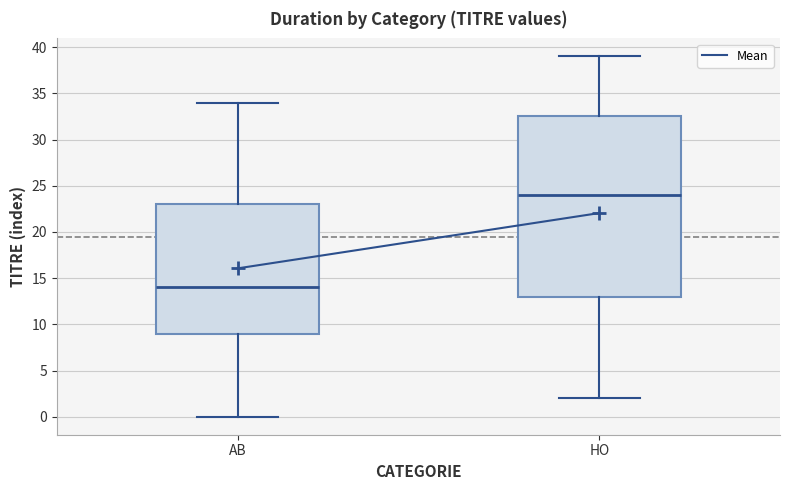

Reading left to right, transcribe this box plot: for each box, give where its median line is, the range the box spans, and where its two whiskers end, as read against the y-axis. The values are not printed on the chart, so give them approximately, as read against the axis.

AB: median 14.0, box 9.0 to 23.0, whiskers 0.0 to 34.0
HO: median 24.0, box 13.0 to 32.5, whiskers 2.0 to 39.0